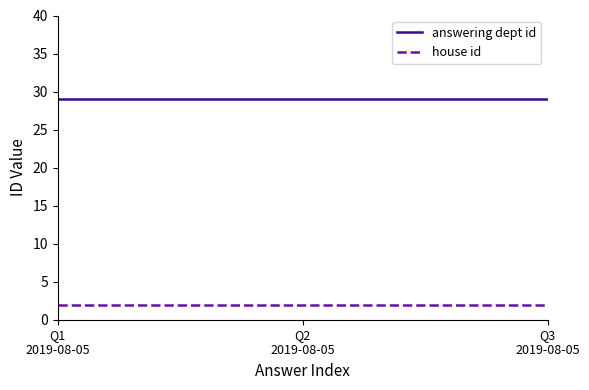

Count the number of categories in the chart.

3